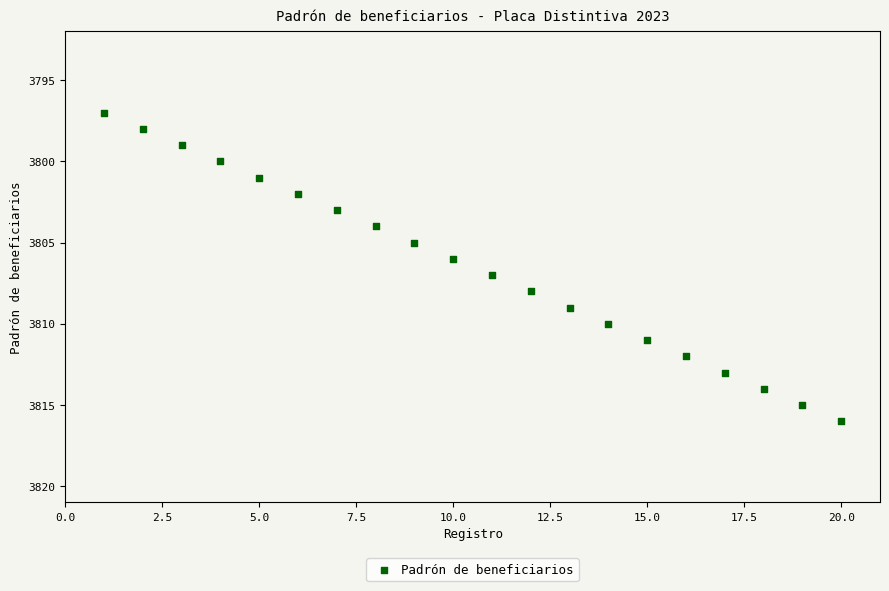

What is the range of Y values (max minus min)?

19